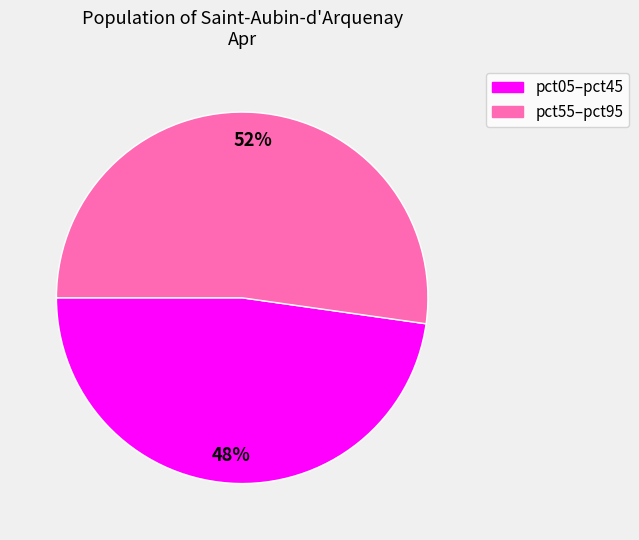

To the nearest percent, what is the difference between the largest and smallest slice percentages?

4%